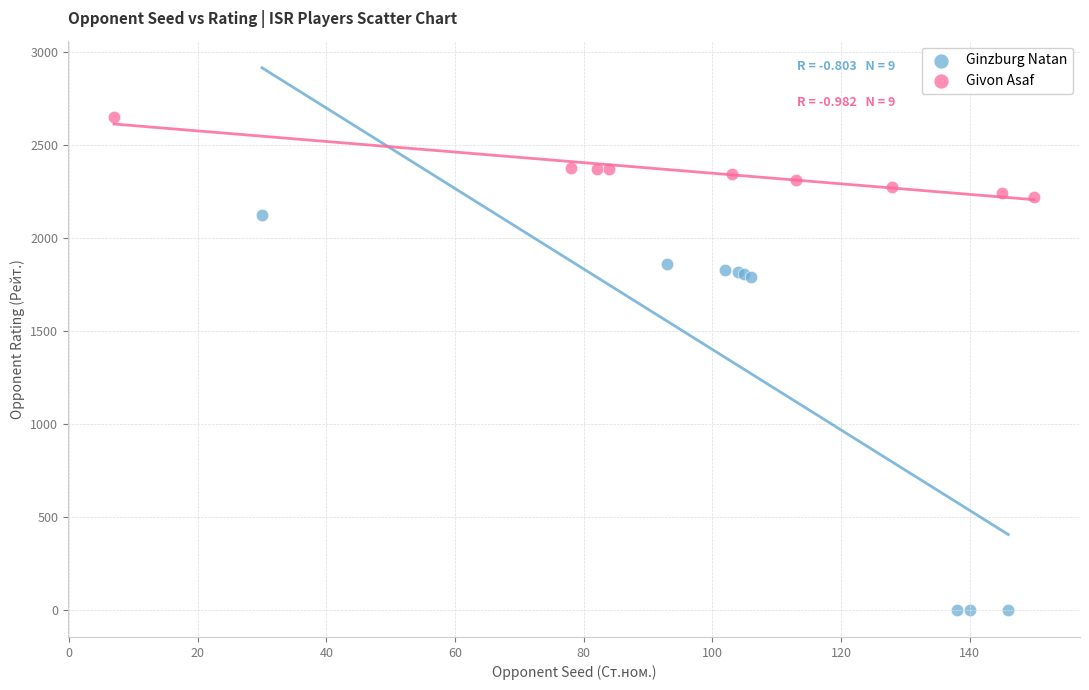

Which series reaches the minimum Y coordinate?

Ginzburg Natan